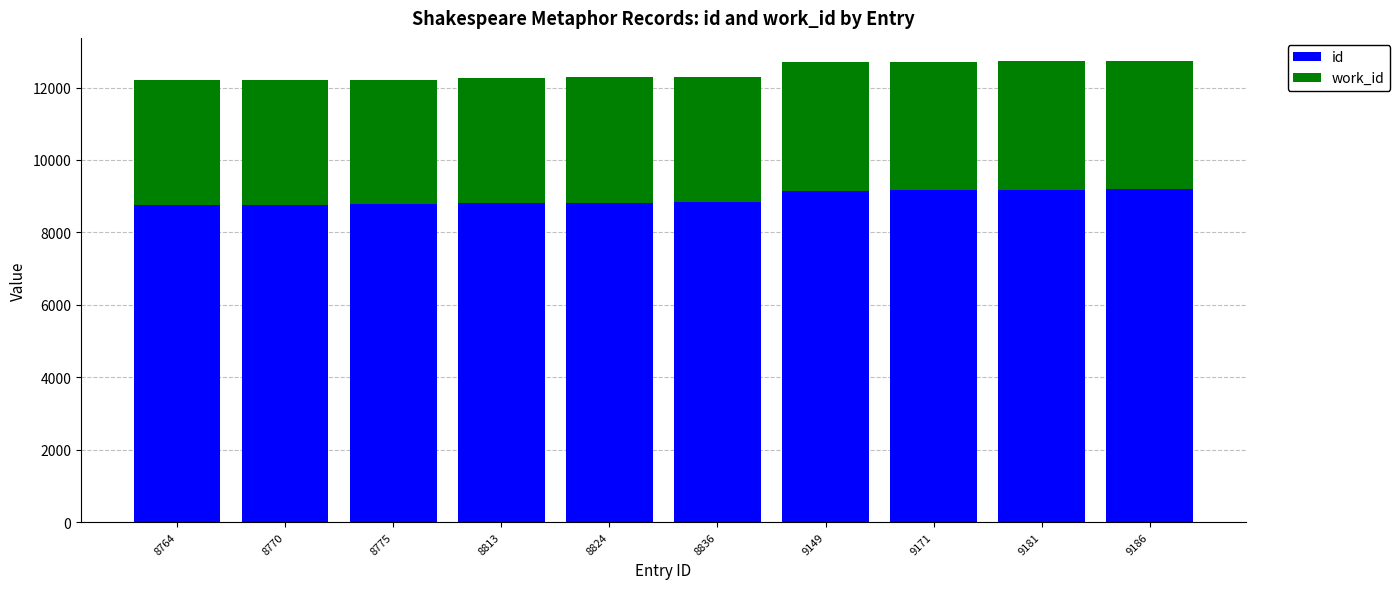

The value of id at 8836 is 8836. True or false?

True